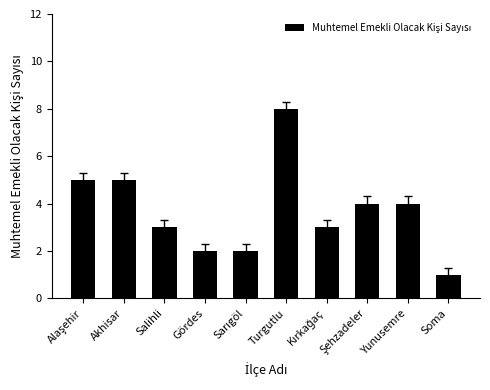

What is the label of the 5th bar from the right?

Turgutlu